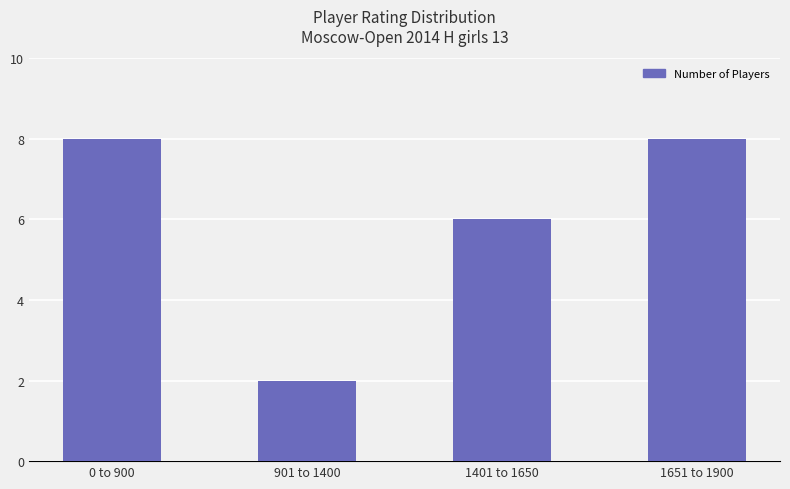

What is the greatest value displayed?

8